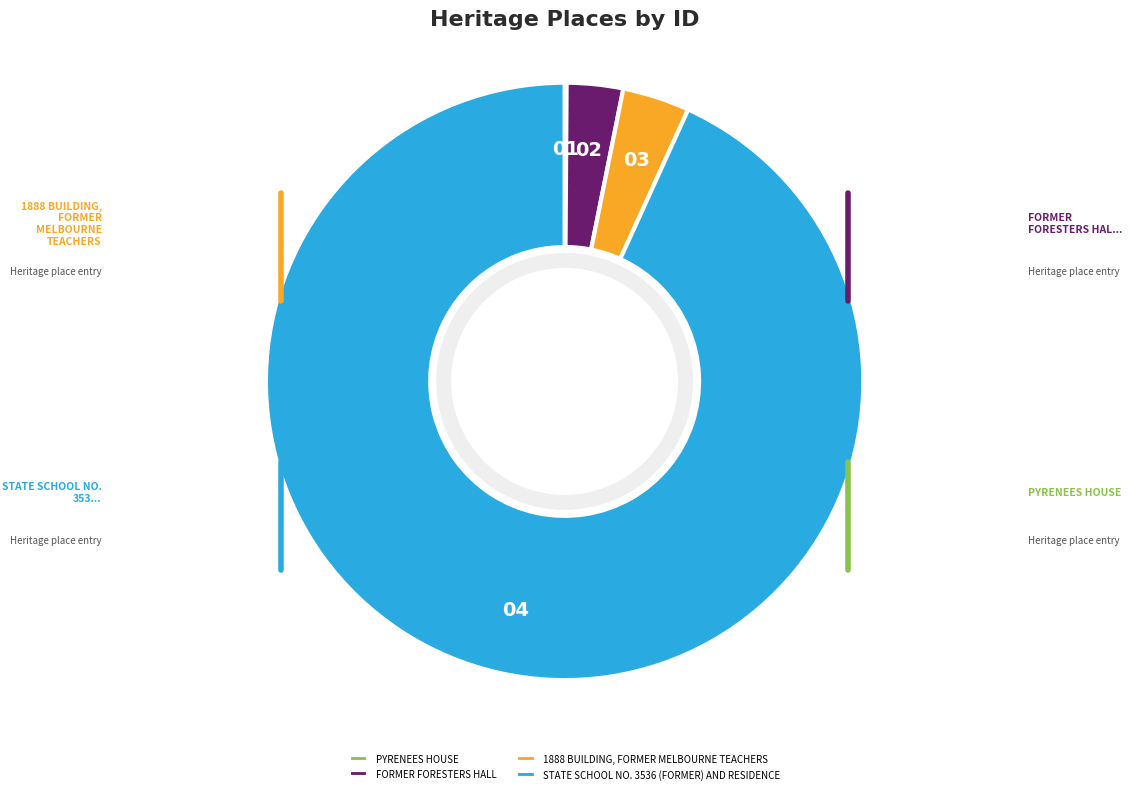

Is there a majority slice in this chart?

Yes